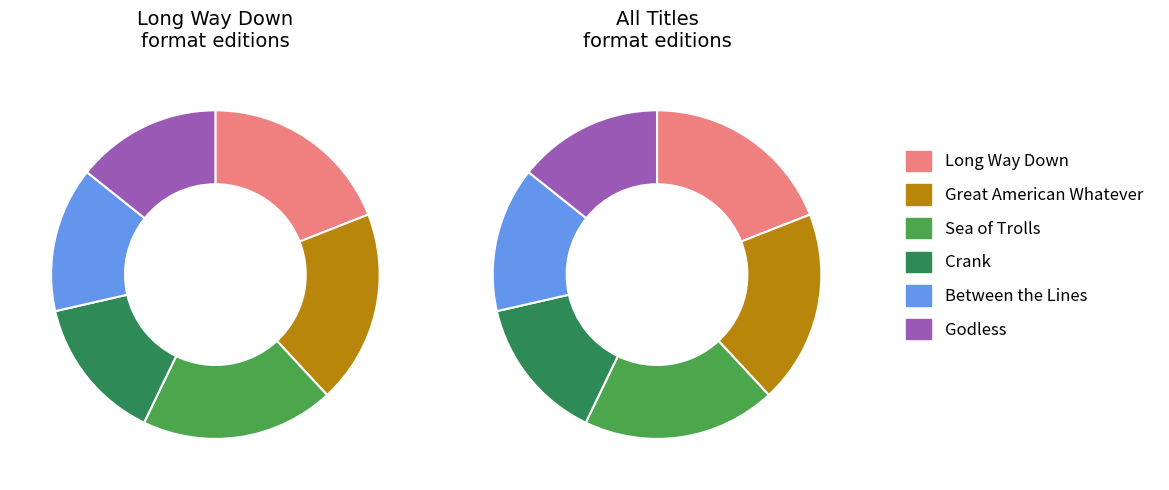

What is the largest slice in the pie chart?

Long Way Down